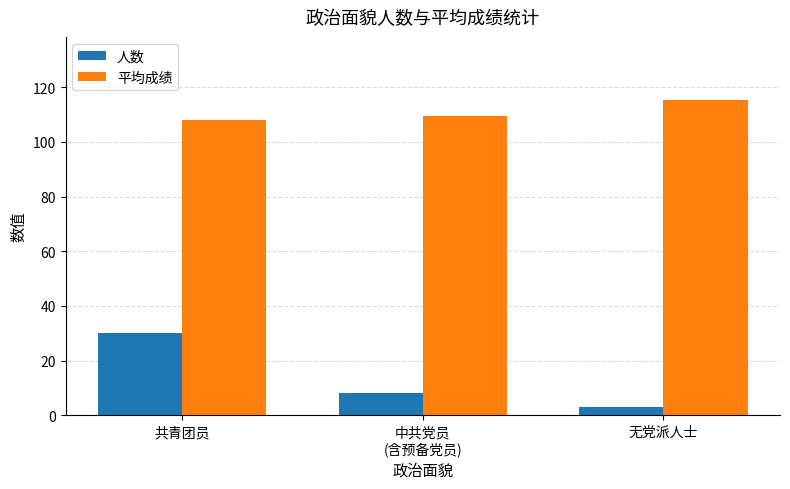

Reading left to right, transcribe all the data shown in this chart.

人数: 30.0	8.0	3.0
平均成绩: 107.8	109.4	115.3